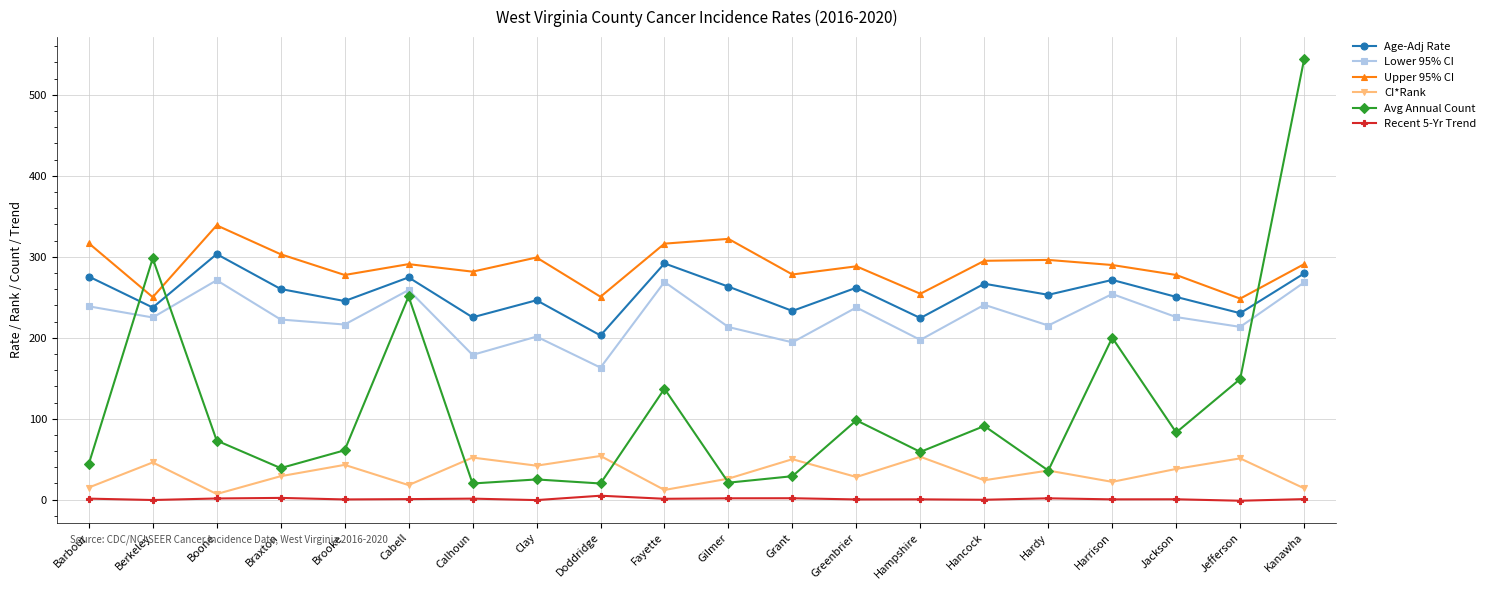

The value of Avg Annual Count at Hampshire is 95.6. True or false?

False